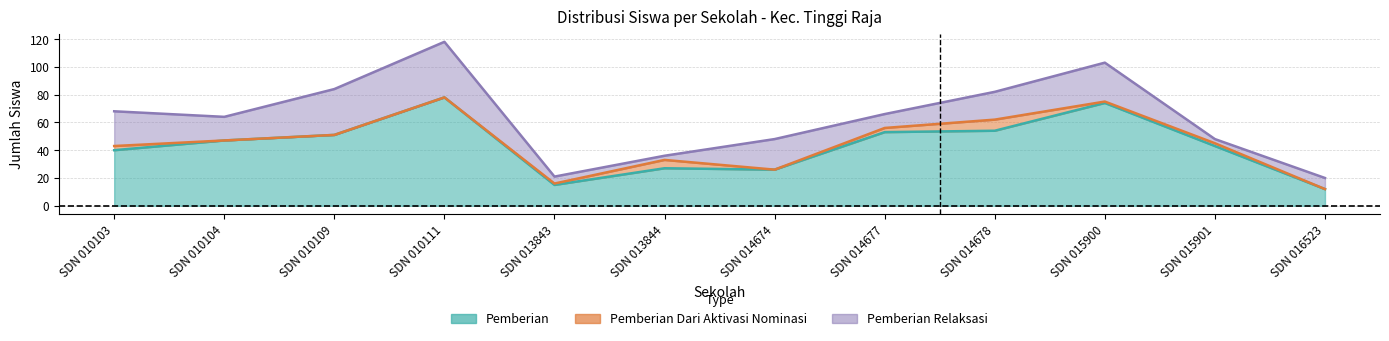

Reading right to left, list all the values displayed in this chart.

Pemberian: 12	43	74	54	53	26	27	15	78	51	47	40
Pemberian Dari Aktivasi Nominasi: 0	2	1	8	3	0	6	1	0	0	0	3
Pemberian Relaksasi: 8	3	28	20	10	22	3	5	40	33	17	25